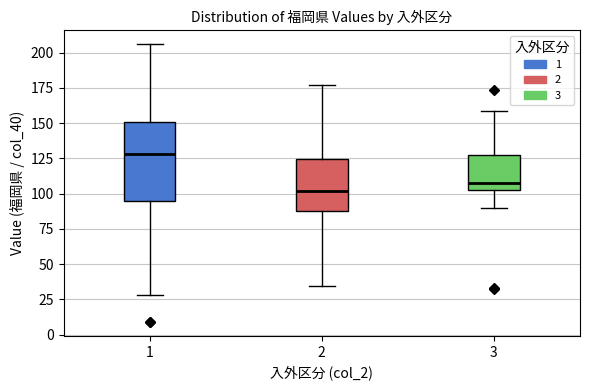

Reading left to right, read every box against the y-axis: the position of its median line, the range the box covers, and the ends of its whiskers. The values are not printed on the chart, so give them approximately, as read against the axis.

1: median 130, box 95 to 150, whiskers 30 to 205
2: median 100, box 90 to 125, whiskers 35 to 175
3: median 105 (just above the box's lower edge), box 105 to 130, whiskers 90 to 160